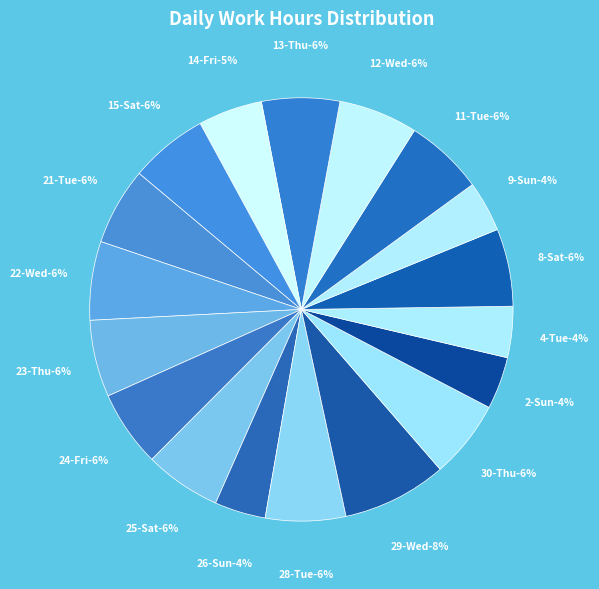

What is the largest slice in the pie chart?

29-Wed